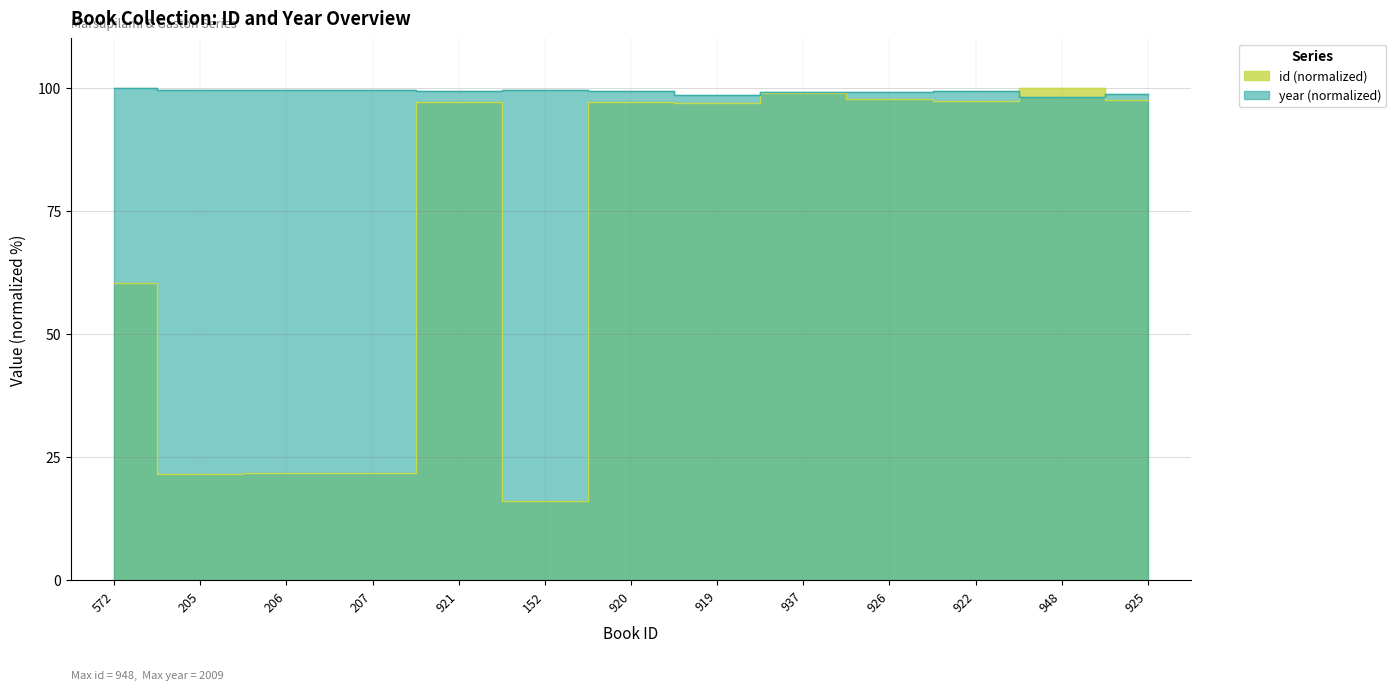

True or false: year has a value of 99.4 at 922.

True